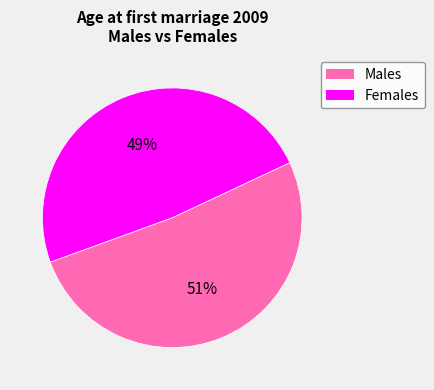

True or false: Males accounts for 63% of the total.

False